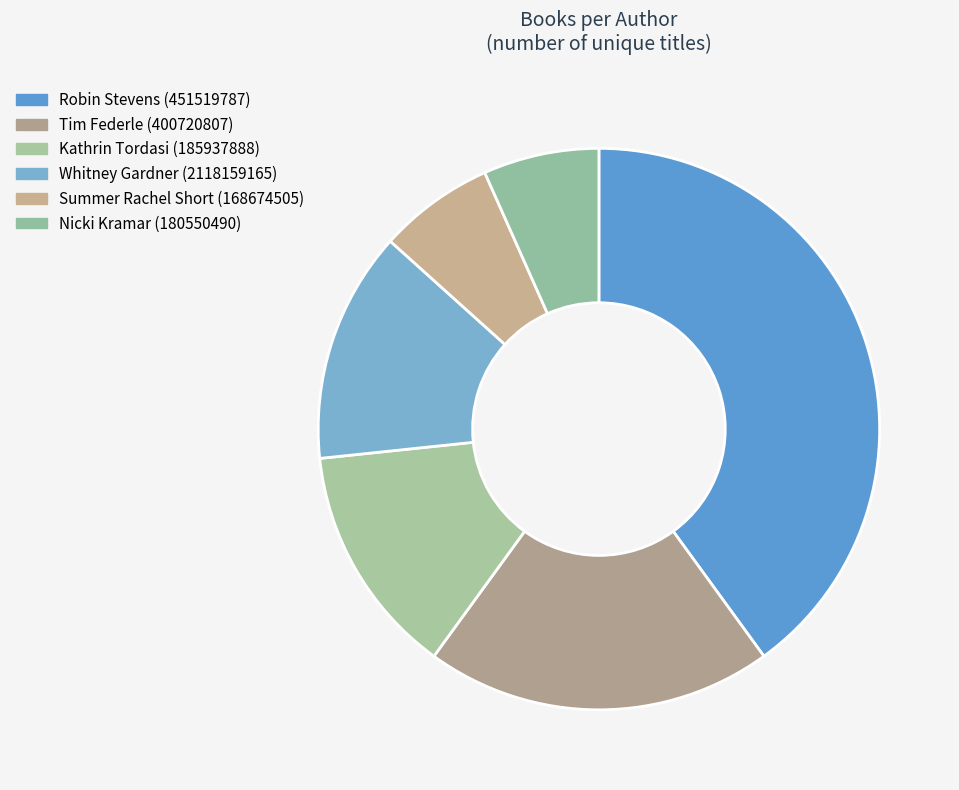

Which has a higher value, Summer Rachel Short (168674505) or Tim Federle (400720807)?

Tim Federle (400720807)